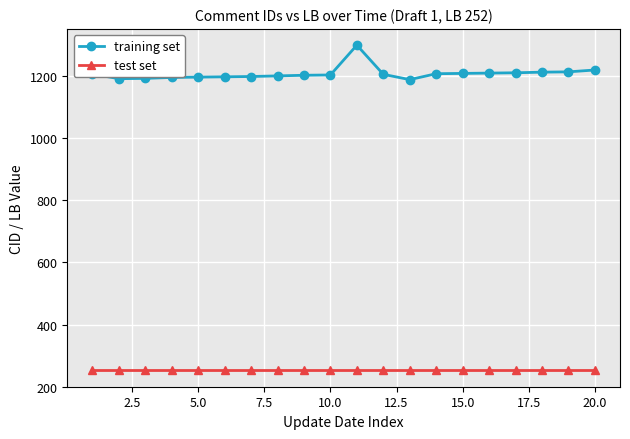

Rank the series by their maximum value, from lowest to highest.

test set, training set